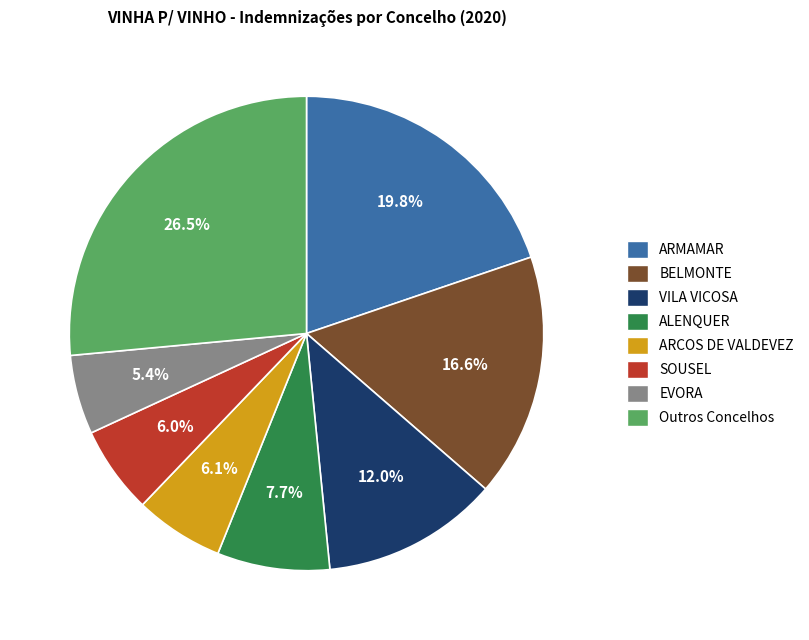

How much of the chart is everything except ARMAMAR?

80.2%